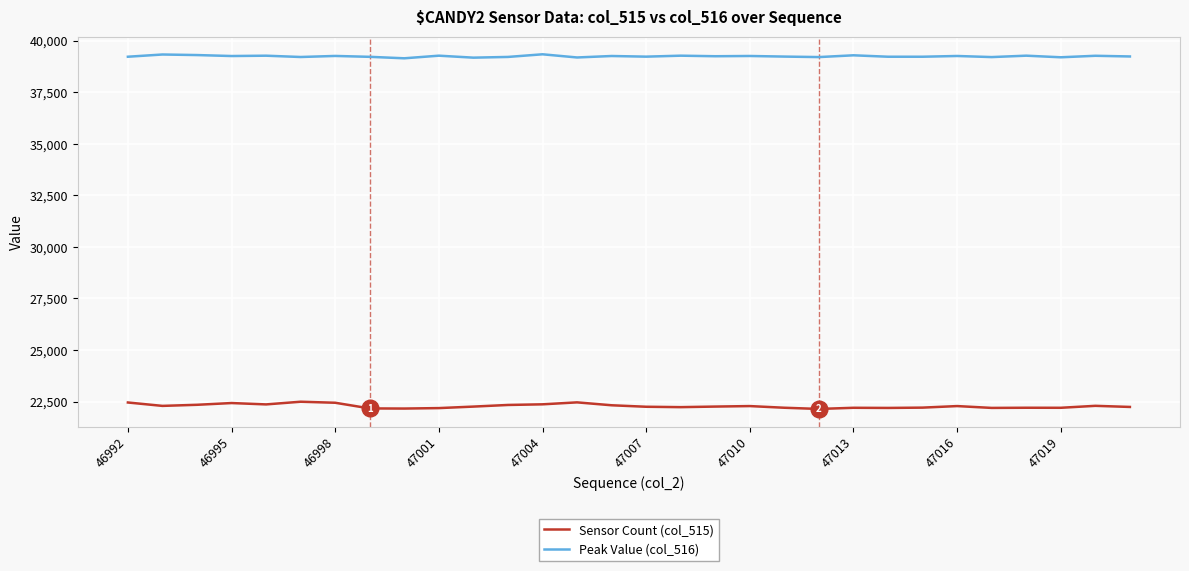

What is the lowest value of the Sensor Count (col_515) series?

22142